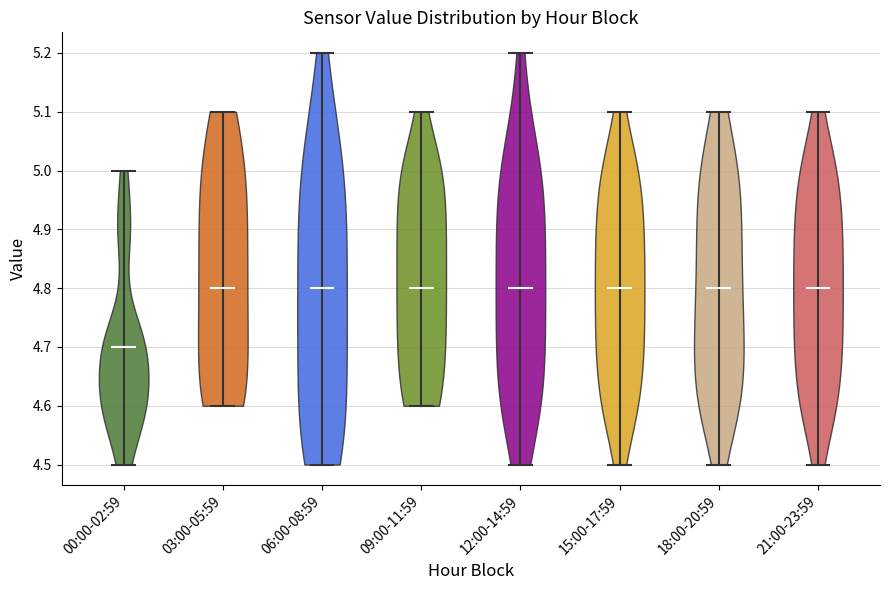

Reading left to right, read every violin against the y-axis: where its median line is, and the lowest and highest points it reaches. The values are not printed on the chart, so give them approximately, as read against the axis.

00:00-02:59: median line 4.7, lowest point 4.5, highest point 5.0
03:00-05:59: median line 4.8, lowest point 4.6, highest point 5.1
06:00-08:59: median line 4.8, lowest point 4.5, highest point 5.2
09:00-11:59: median line 4.8, lowest point 4.6, highest point 5.1
12:00-14:59: median line 4.8, lowest point 4.5, highest point 5.2
15:00-17:59: median line 4.8, lowest point 4.5, highest point 5.1
18:00-20:59: median line 4.8, lowest point 4.5, highest point 5.1
21:00-23:59: median line 4.8, lowest point 4.5, highest point 5.1